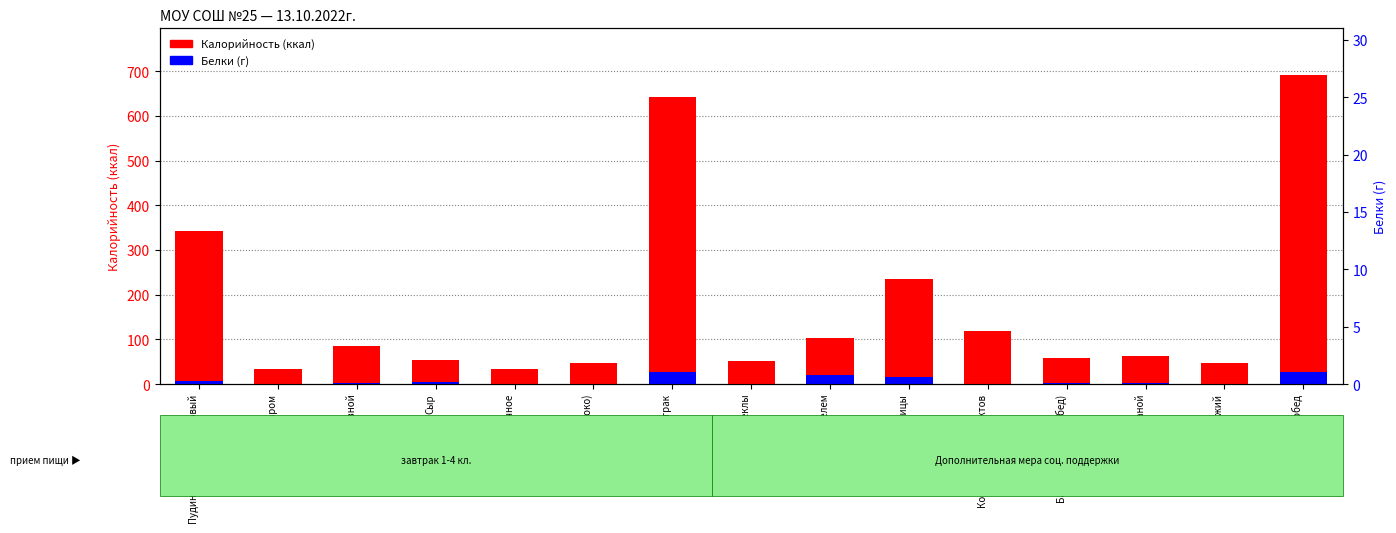

Reading left to right, what are all the values shown in this chart?

Калорийность: Пудинг творожно-рисовый=343.0	Чай с сахаром=33.1	Батон нарезной=85.8	Сыр=54.0	Масло сливочное=33.0	Фрукты (Яблоко)=47.0	ИТОГО завтрак=641.5	Салат из свеклы=51.1	Борщ с картофелем=102.0	Плов из мяса птицы=235.0	Компот из сухофруктов=119.5	Батон нарезной (обед)=57.2	Хлеб ржаной=63.0	Фрукт свежий=47.0	ИТОГО обед=692.0
Белки (г): Пудинг творожно-рисовый=6.5	Чай с сахаром=0.1	Батон нарезной=2.2	Сыр=3.5	Масло сливочное=0.0	Фрукты (Яблоко)=0.4	ИТОГО завтрак=26.6	Салат из свеклы=0.8	Борщ с картофелем=20.9	Плов из мяса птицы=15.2	Компот из сухофруктов=0.6	Батон нарезной (обед)=1.5	Хлеб ржаной=2.1	Фрукт свежий=0.4	ИТОГО обед=27.0